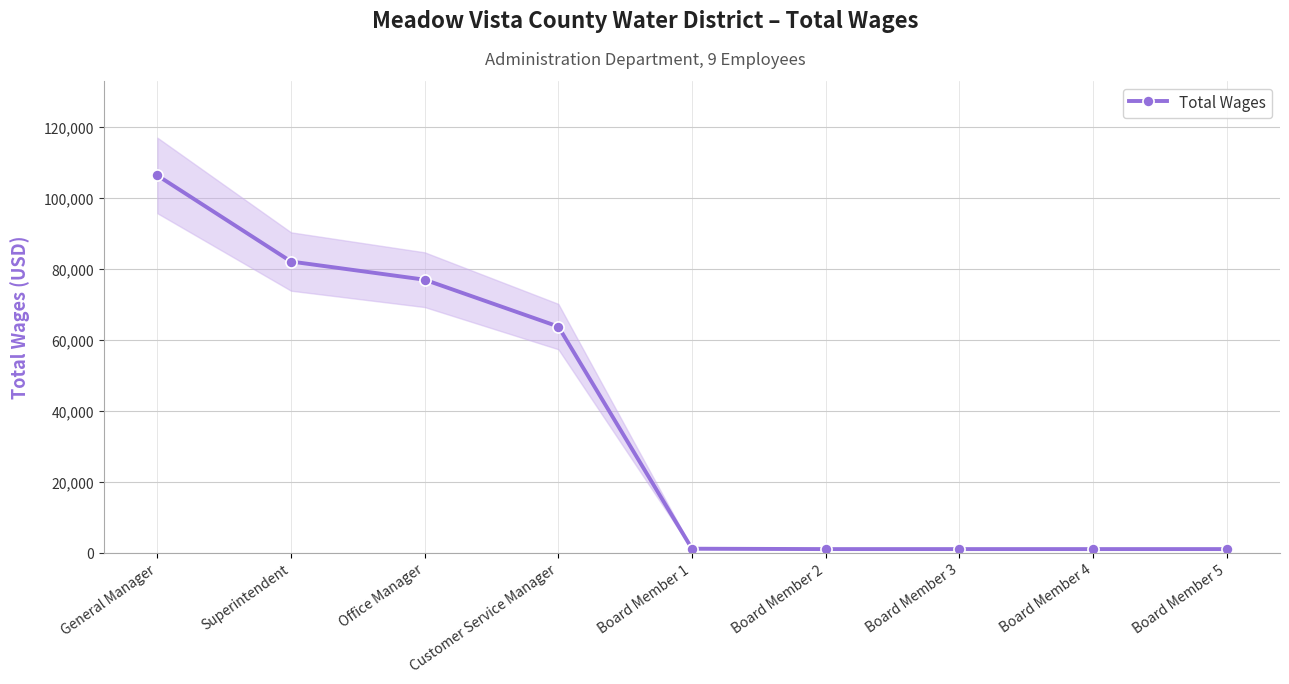

The value at Board Member 4 is 1786. True or false?

False